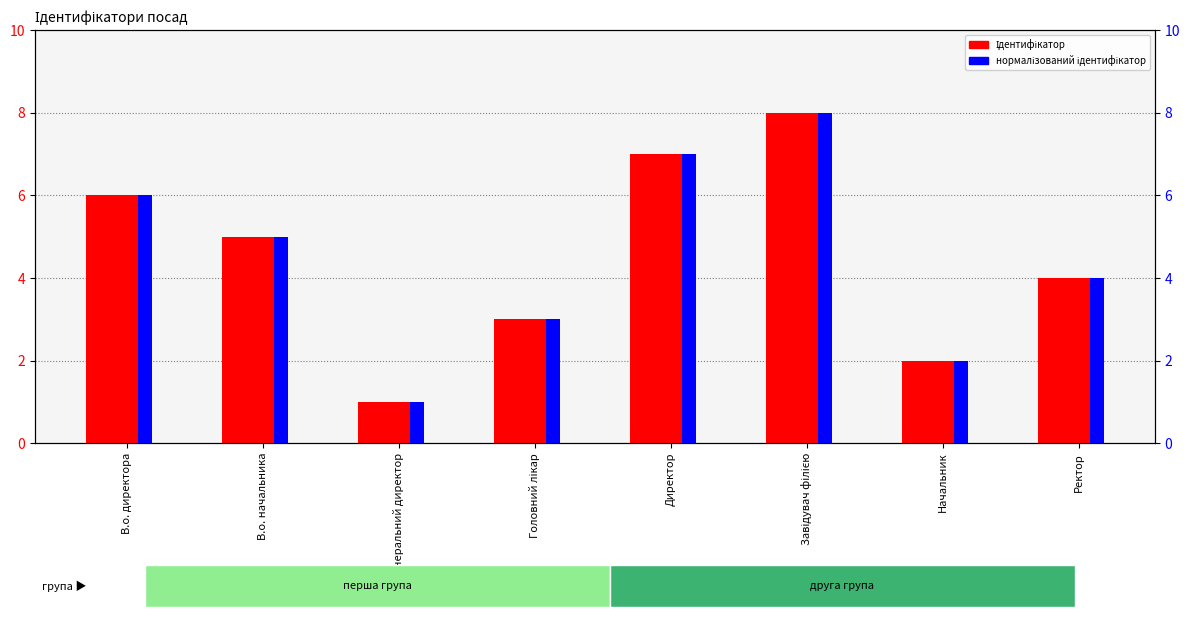

List the series in order of their peak value, lowest first.

Ідентифікатор, нормалізований ідентифікатор